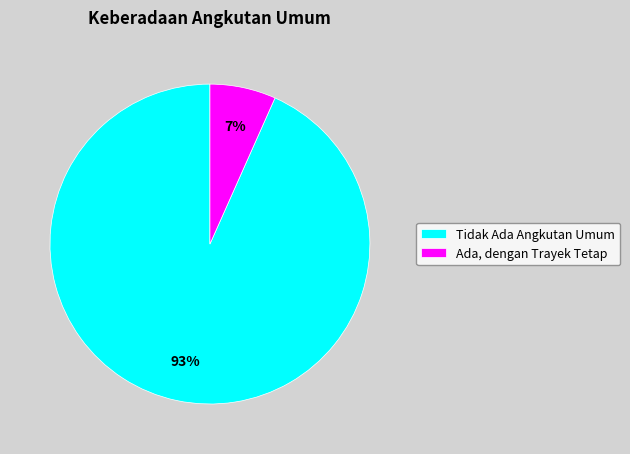

Rank the categories by value from highest to lowest.

Tidak Ada Angkutan Umum, Ada, dengan Trayek Tetap